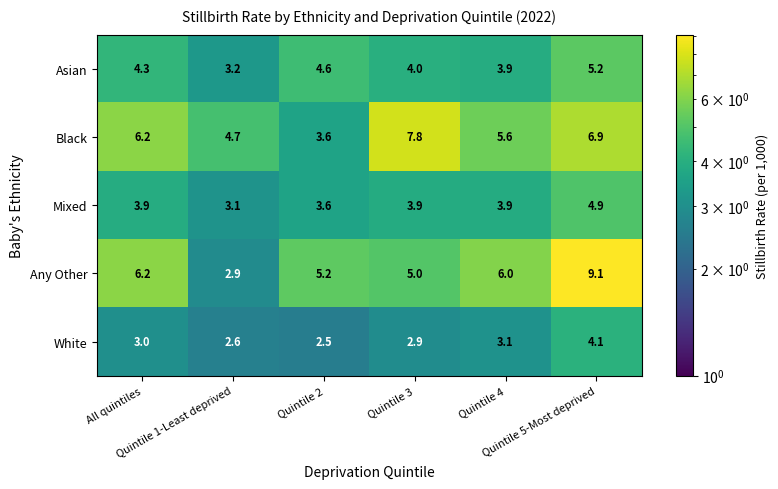

What is the maximum value shown in the chart?

9.1